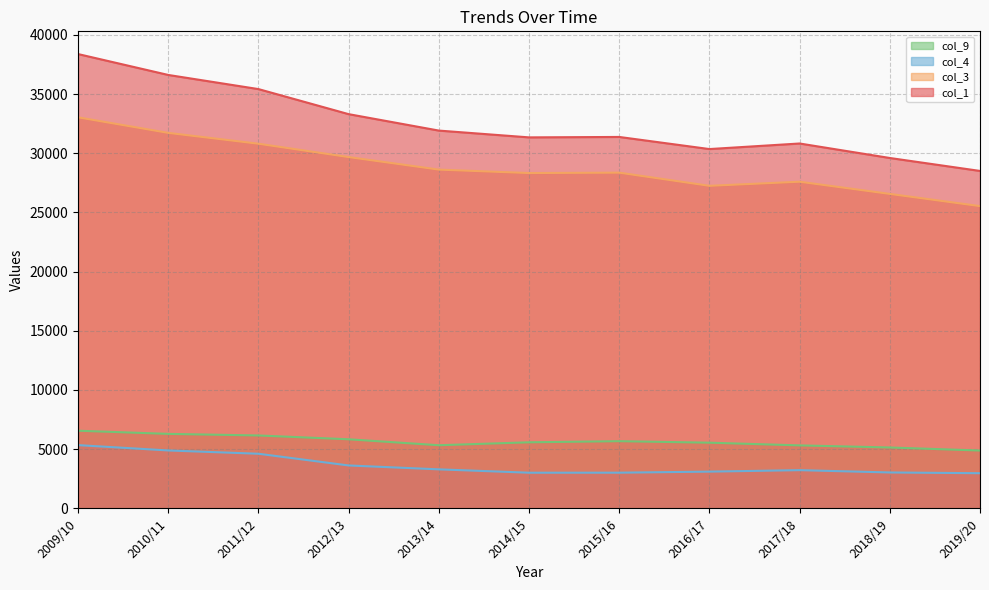

At 2019/20, list the series in order from largest to smallest.

col_1, col_3, col_9, col_4